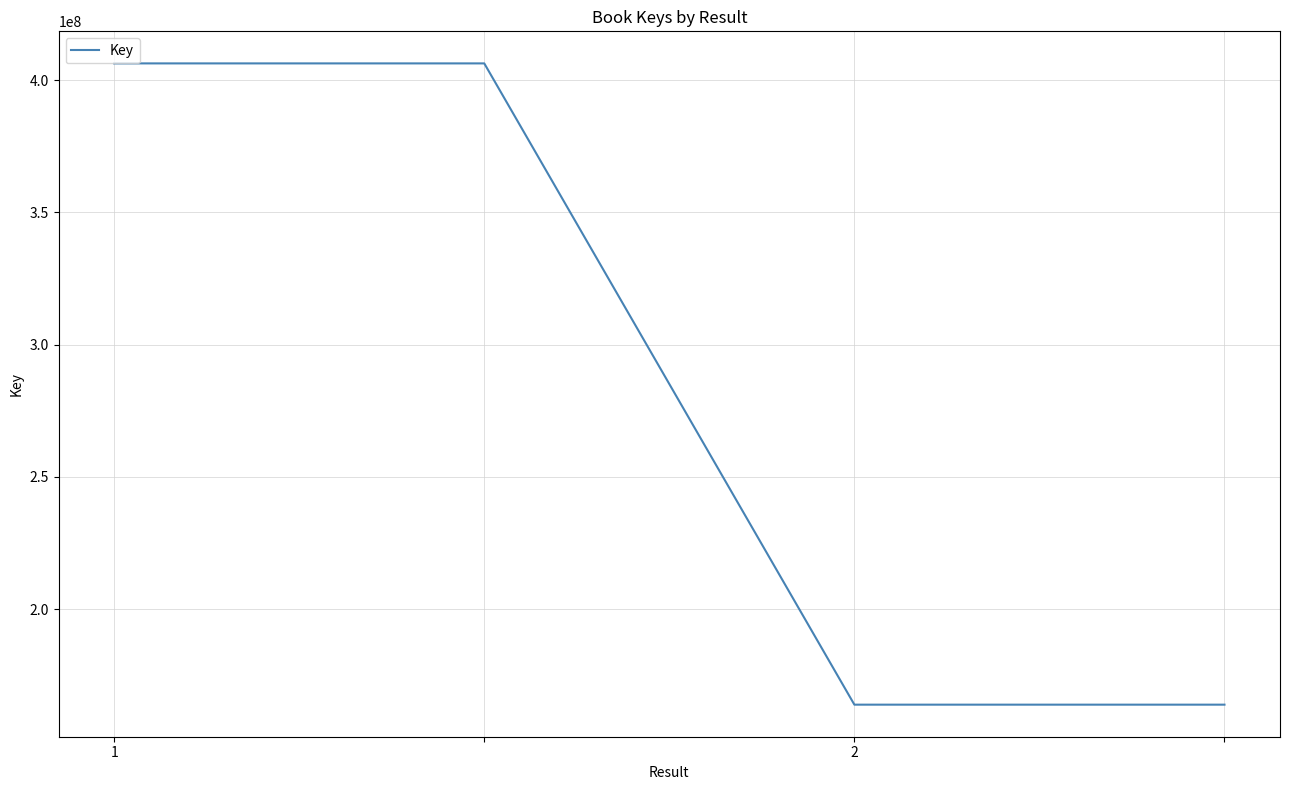

What is the average value?

285087516